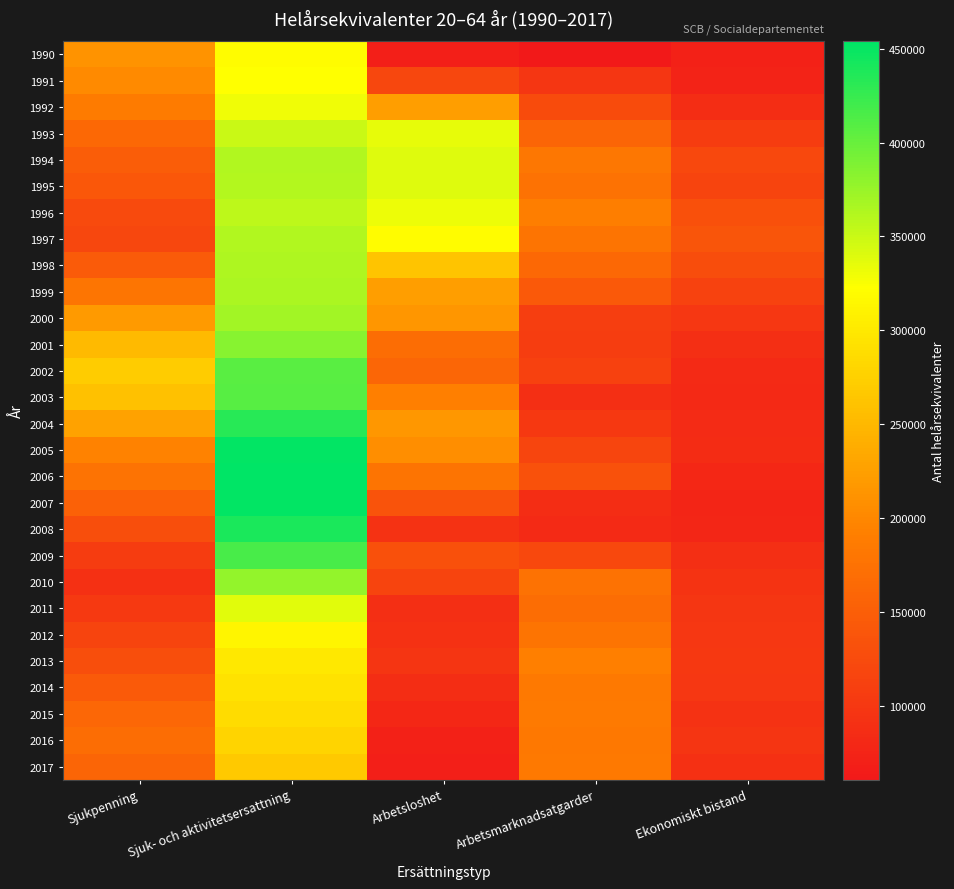

Reading left to right, list all the values displayed in this chart.

1990: Sjukpenning=211492.7	Sjuk- och aktivitetsersattning=319311.4	Arbetsloshet=69129.0	Arbetsmarknadsatgarder=60585.0	Ekonomiskt bistand=71718.0
1991: Sjukpenning=202616.2	Sjuk- och aktivitetsersattning=322387.8	Arbetsloshet=119200.0	Arbetsmarknadsatgarder=98192.0	Ekonomiskt bistand=74191.0
1992: Sjukpenning=186941.5	Sjuk- och aktivitetsersattning=330227.8	Arbetsloshet=223866.0	Arbetsmarknadsatgarder=125140.0	Ekonomiskt bistand=88128.0
1993: Sjukpenning=162964.2	Sjuk- och aktivitetsersattning=350297.5	Arbetsloshet=335607.0	Arbetsmarknadsatgarder=157466.0	Ekonomiskt bistand=106138.0
1994: Sjukpenning=149441.3	Sjuk- och aktivitetsersattning=361836.4	Arbetsloshet=339597.0	Arbetsmarknadsatgarder=181974.0	Ekonomiskt bistand=121230.0
1995: Sjukpenning=141599.3	Sjuk- och aktivitetsersattning=361539.3	Arbetsloshet=339943.0	Arbetsmarknadsatgarder=174909.0	Ekonomiskt bistand=116885.0
1996: Sjukpenning=124359.5	Sjuk- och aktivitetsersattning=357117.7	Arbetsloshet=331614.0	Arbetsmarknadsatgarder=189772.0	Ekonomiskt bistand=131389.0
1997: Sjukpenning=120324.6	Sjuk- och aktivitetsersattning=362784.9	Arbetsloshet=320131.0	Arbetsmarknadsatgarder=178473.0	Ekonomiskt bistand=137902.0
1998: Sjukpenning=145289.0	Sjuk- och aktivitetsersattning=364720.6	Arbetsloshet=263303.0	Arbetsmarknadsatgarder=162074.0	Ekonomiskt bistand=127083.0
1999: Sjukpenning=179604.0	Sjuk- och aktivitetsersattning=366157.0	Arbetsloshet=224224.0	Arbetsmarknadsatgarder=142279.0	Ekonomiskt bistand=113002.0
2000: Sjukpenning=219065.0	Sjuk- och aktivitetsersattning=370308.0	Arbetsloshet=215583.0	Arbetsmarknadsatgarder=108704.0	Ekonomiskt bistand=99659.0
2001: Sjukpenning=252270.0	Sjuk- och aktivitetsersattning=384509.0	Arbetsloshet=168165.0	Arbetsmarknadsatgarder=107750.0	Ekonomiskt bistand=88759.0
2002: Sjukpenning=270010.0	Sjuk- och aktivitetsersattning=406648.0	Arbetsloshet=160380.0	Arbetsmarknadsatgarder=112798.0	Ekonomiskt bistand=82623.0
2003: Sjukpenning=259771.0	Sjuk- och aktivitetsersattning=408285.0	Arbetsloshet=191225.0	Arbetsmarknadsatgarder=88893.0	Ekonomiskt bistand=81536.0
2004: Sjukpenning=227357.0	Sjuk- och aktivitetsersattning=432965.0	Arbetsloshet=216966.0	Arbetsmarknadsatgarder=101903.0	Ekonomiskt bistand=84455.0
2005: Sjukpenning=194387.2	Sjuk- och aktivitetsersattning=452164.7	Arbetsloshet=207350.0	Arbetsmarknadsatgarder=118429.8	Ekonomiskt bistand=85389.0
2006: Sjukpenning=175876.8	Sjuk- och aktivitetsersattning=453962.2	Arbetsloshet=178278.0	Arbetsmarknadsatgarder=134136.3	Ekonomiskt bistand=79915.0
2007: Sjukpenning=154116.1	Sjuk- och aktivitetsersattning=451081.8	Arbetsloshet=134800.5	Arbetsmarknadsatgarder=87194.3	Ekonomiskt bistand=76735.0
2008: Sjukpenning=128259.6	Sjuk- och aktivitetsersattning=439079.6	Arbetsloshet=94291.0	Arbetsmarknadsatgarder=83023.4	Ekonomiskt bistand=78860.0
2009: Sjukpenning=105390.7	Sjuk- och aktivitetsersattning=415909.1	Arbetsloshet=131324.0	Arbetsmarknadsatgarder=120780.0	Ekonomiskt bistand=88765.0
2010: Sjukpenning=90613.6	Sjuk- och aktivitetsersattning=378600.4	Arbetsloshet=117173.4	Arbetsmarknadsatgarder=175378.0	Ekonomiskt bistand=95832.0
2011: Sjukpenning=103118.0	Sjuk- och aktivitetsersattning=337371.8	Arbetsloshet=88308.9	Arbetsmarknadsatgarder=168768.7	Ekonomiskt bistand=98359.9
2012: Sjukpenning=117183.8	Sjuk- och aktivitetsersattning=312899.4	Arbetsloshet=91631.4	Arbetsmarknadsatgarder=177798.7	Ekonomiskt bistand=99445.0
2013: Sjukpenning=128527.4	Sjuk- och aktivitetsersattning=299949.3	Arbetsloshet=96408.7	Arbetsmarknadsatgarder=192247.9	Ekonomiskt bistand=101766.7
2014: Sjukpenning=144299.5	Sjuk- och aktivitetsersattning=292905.1	Arbetsloshet=87574.9	Arbetsmarknadsatgarder=184476.0	Ekonomiskt bistand=100036.5
2015: Sjukpenning=161535.0	Sjuk- och aktivitetsersattning=287899.4	Arbetsloshet=80421.0	Arbetsmarknadsatgarder=185777.6	Ekonomiskt bistand=93842.1
2016: Sjukpenning=168296.5	Sjuk- och aktivitetsersattning=278960.4	Arbetsloshet=71514.4	Arbetsmarknadsatgarder=182807.4	Ekonomiskt bistand=96173.7
2017: Sjukpenning=157947.6	Sjuk- och aktivitetsersattning=267413.0	Arbetsloshet=69237.1	Arbetsmarknadsatgarder=184366.8	Ekonomiskt bistand=90056.4